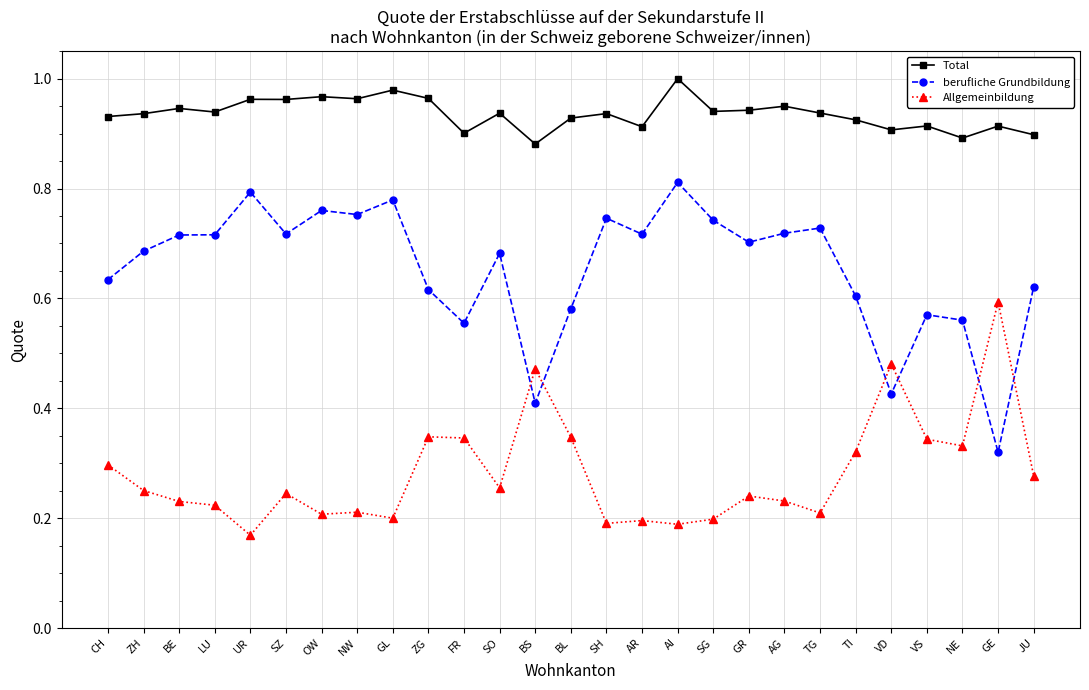

Where is berufliche Grundbildung nearest to the value 0?

GE